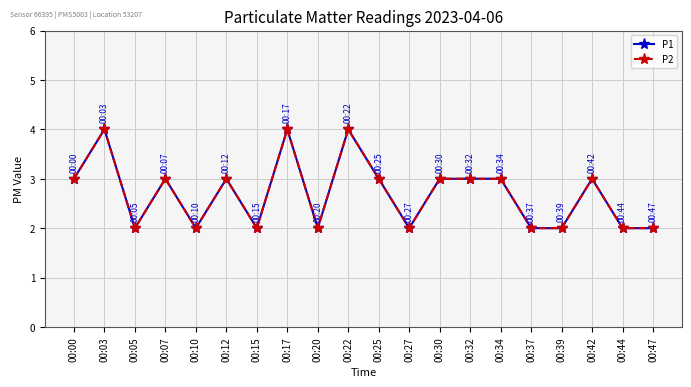

Does the chart have visible grid lines?

Yes